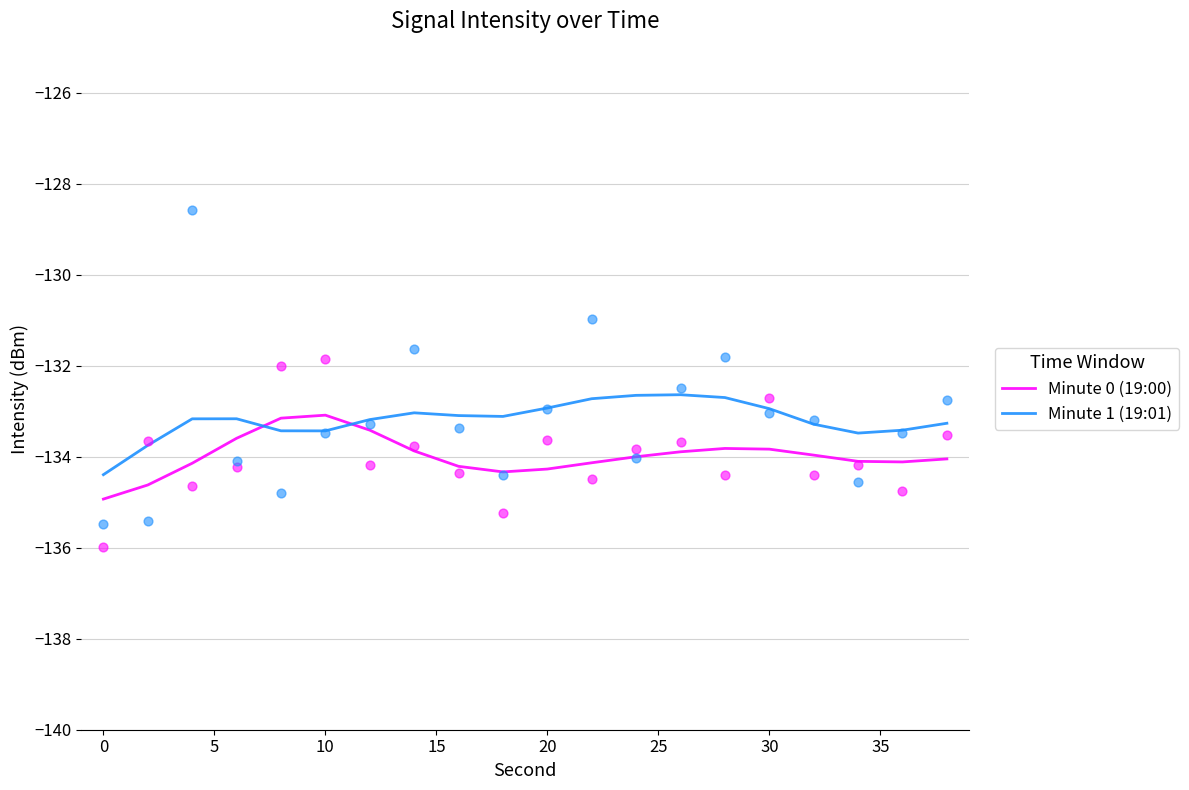

At how many categories does at least one series exceed -133?

6